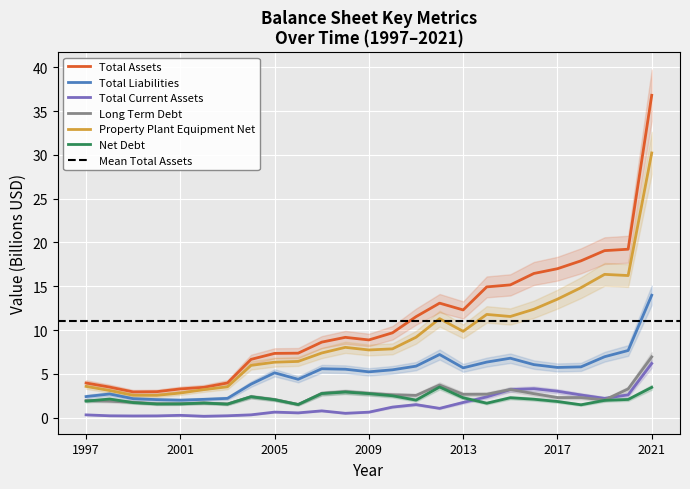

What is the maximum value for Total Current Assets?

6.2